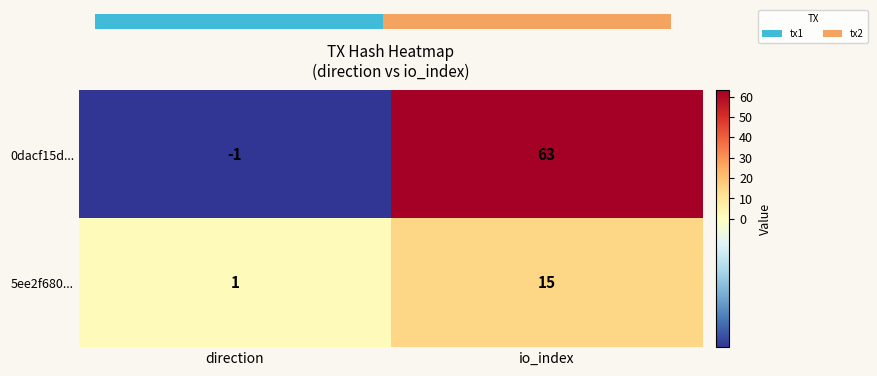

What is the difference between the highest and lowest values at direction?

2